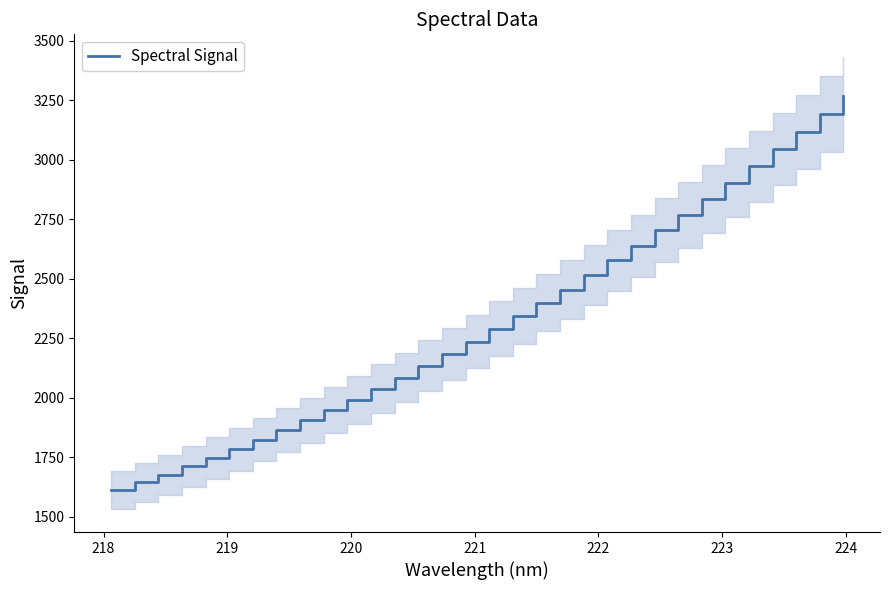

What is the maximum value for Spectral Signal?

3268.4